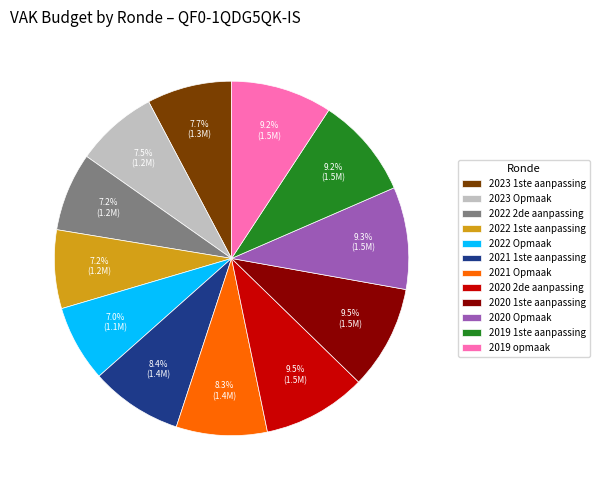

Do 2019 opmaak and 2022 2de aanpassing together represent more than half of the pie?

No